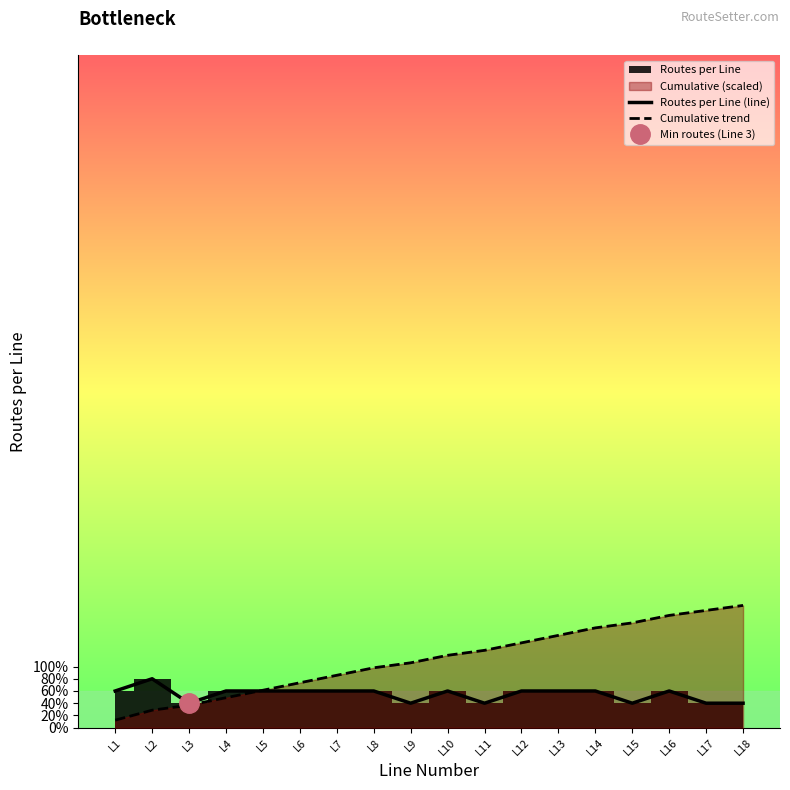

Which series has the widest spread of values?

Cumulative trend